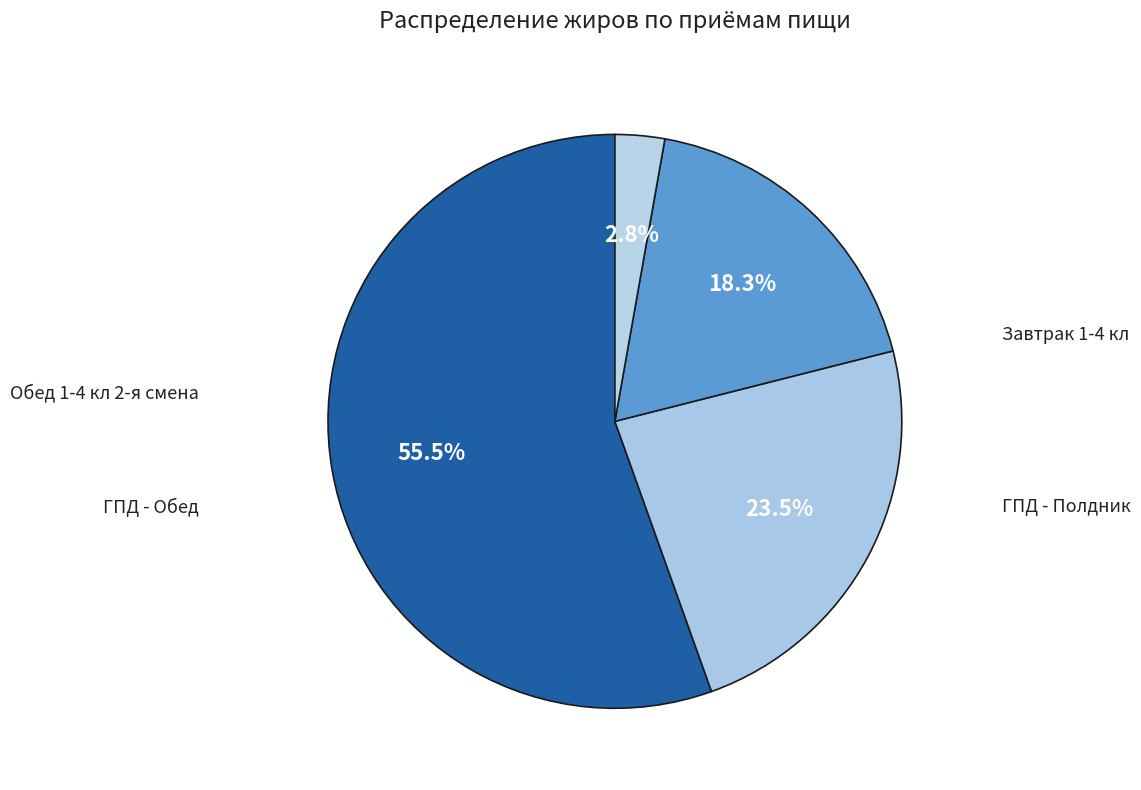

What percentage is the ГПД - Полдник slice, to the nearest percent?

3%